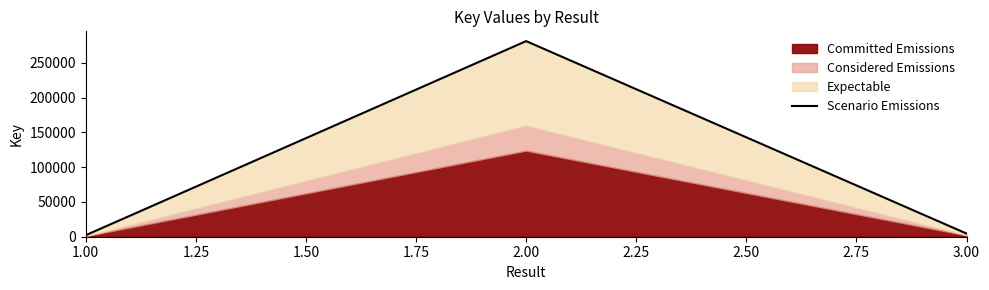

How many data points are less than 4592?

1